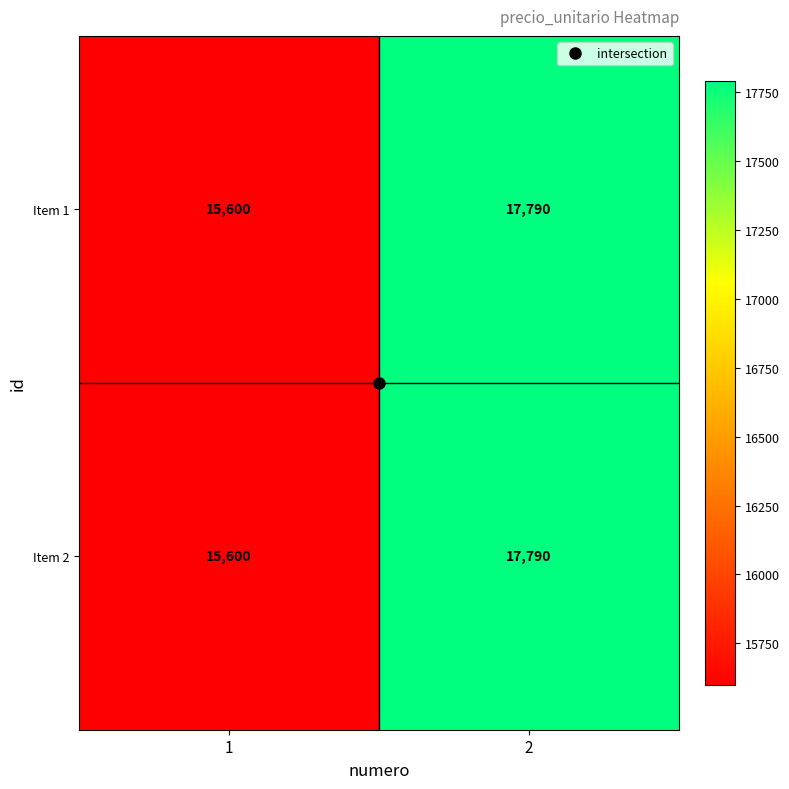

Rank the categories by Item 2 value from lowest to highest.

1, 2